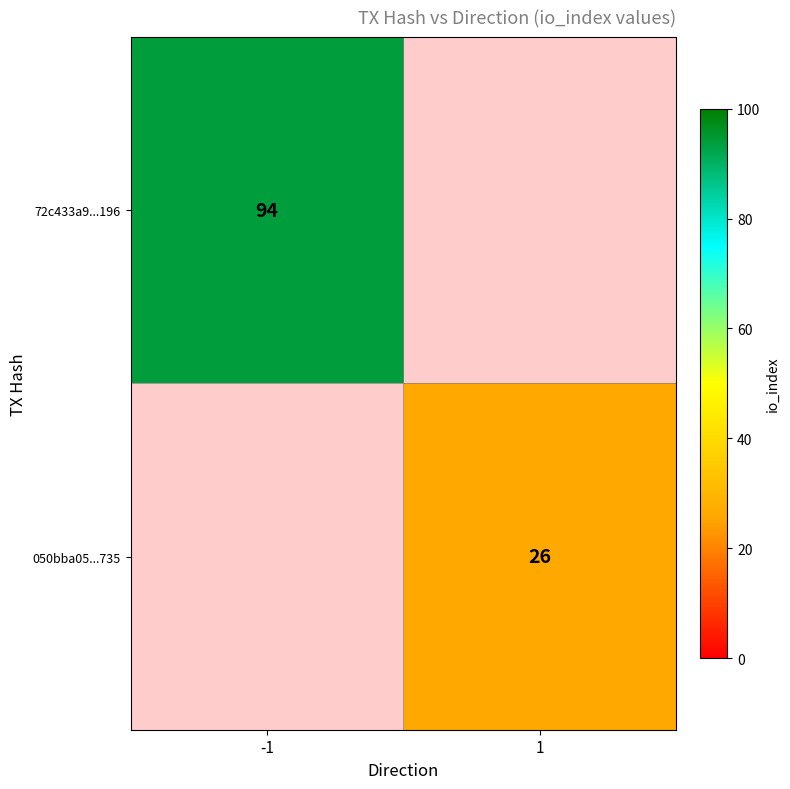

At how many categories does at least one series exceed 36?

1